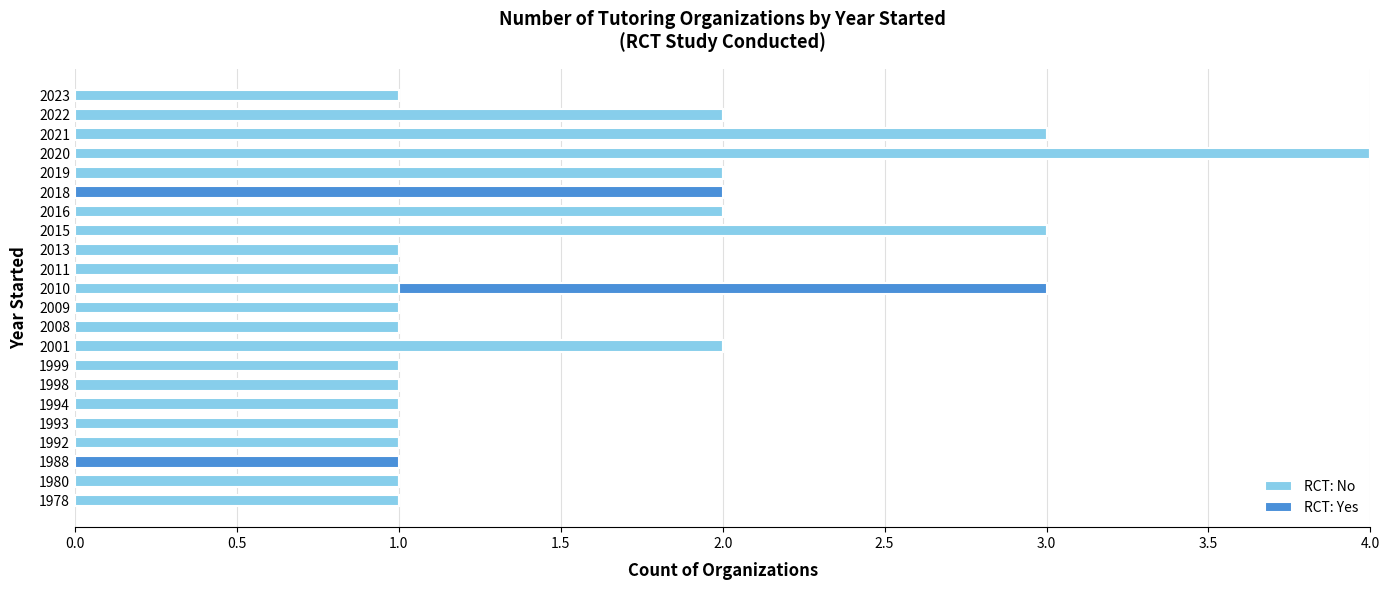

What is the sum of all RCT: No values?

31